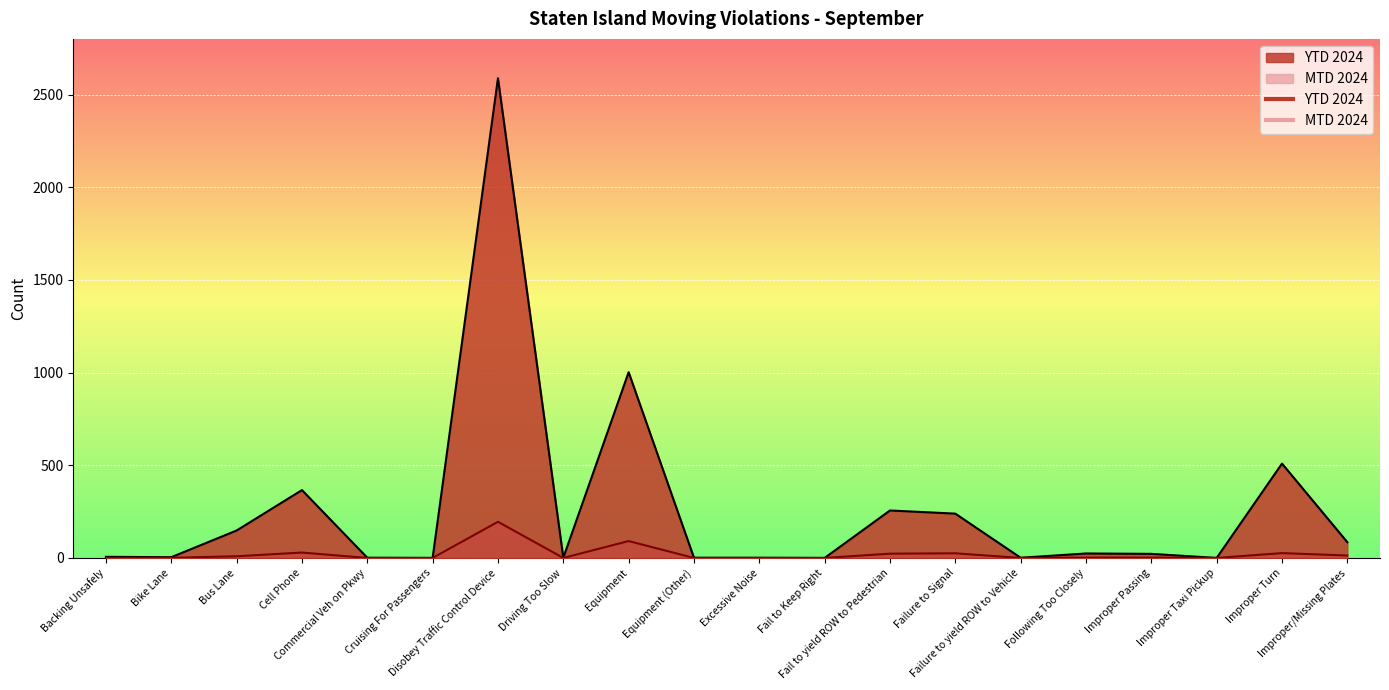

What is the maximum value for MTD 2024?

195